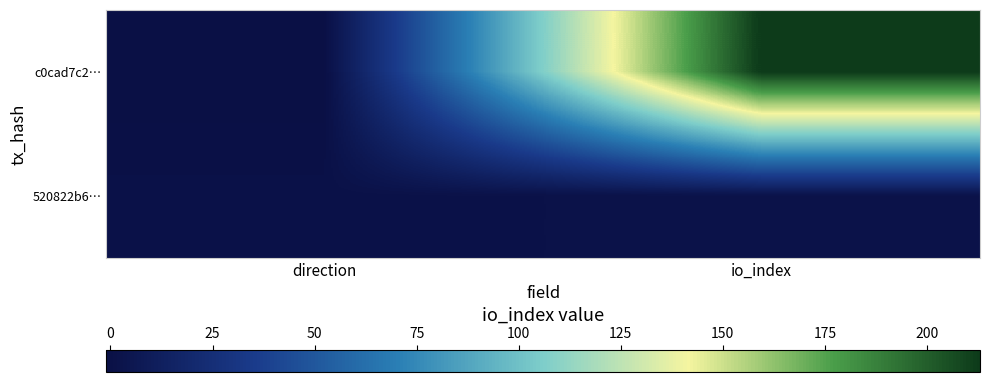

How many series are shown in this chart?

2